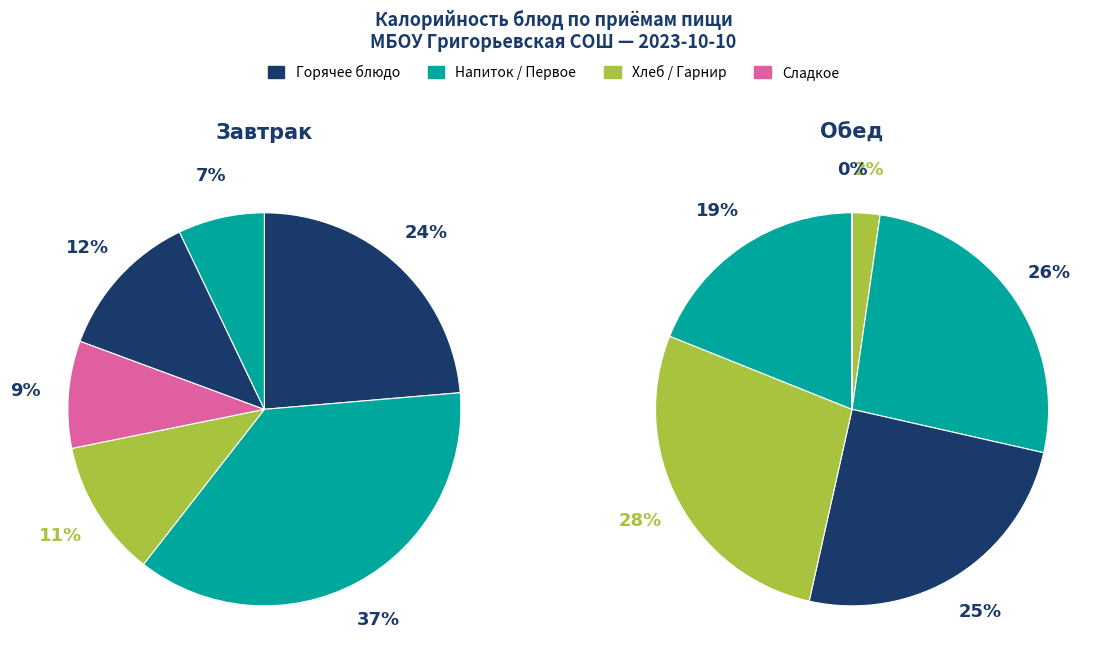

Do 2 and 0 together represent more than half of the pie?

No